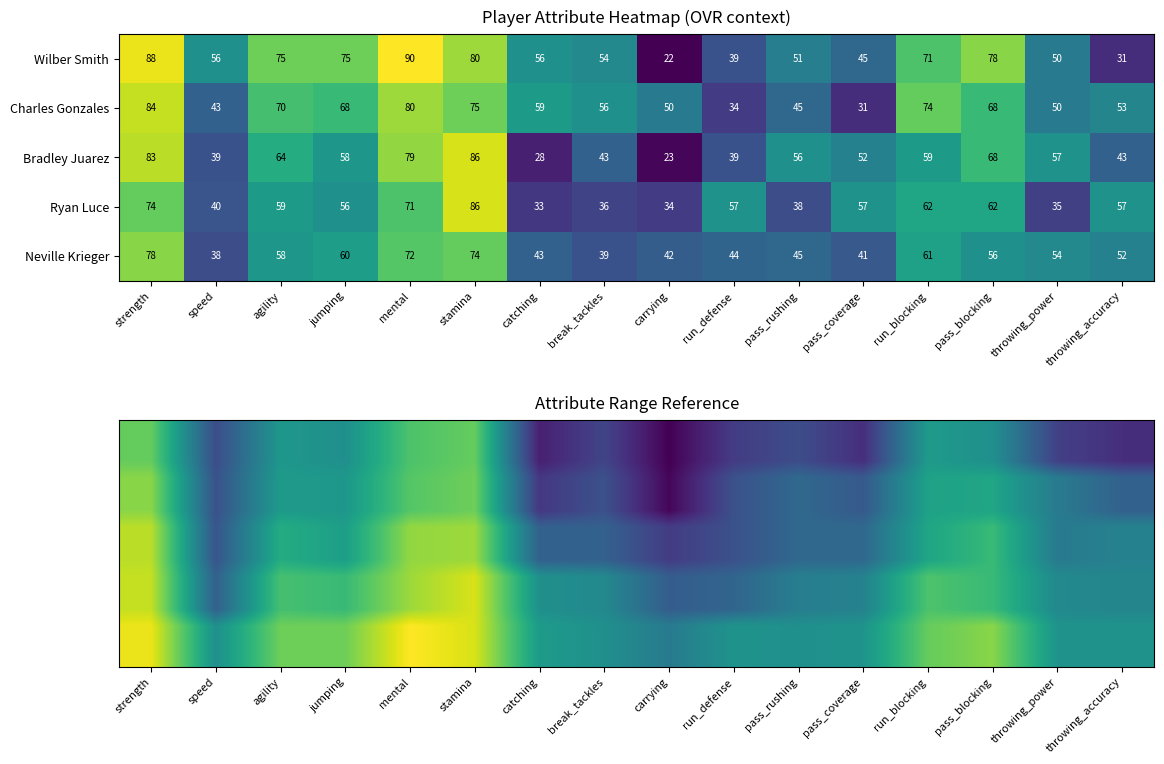

What is the difference between the Neville Krieger values at pass_rushing and agility?

13